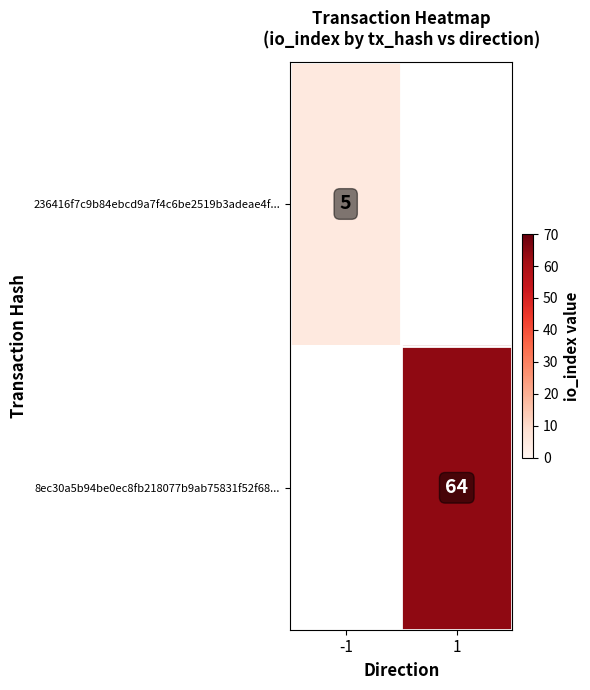

How many categories are shown in the chart?

2